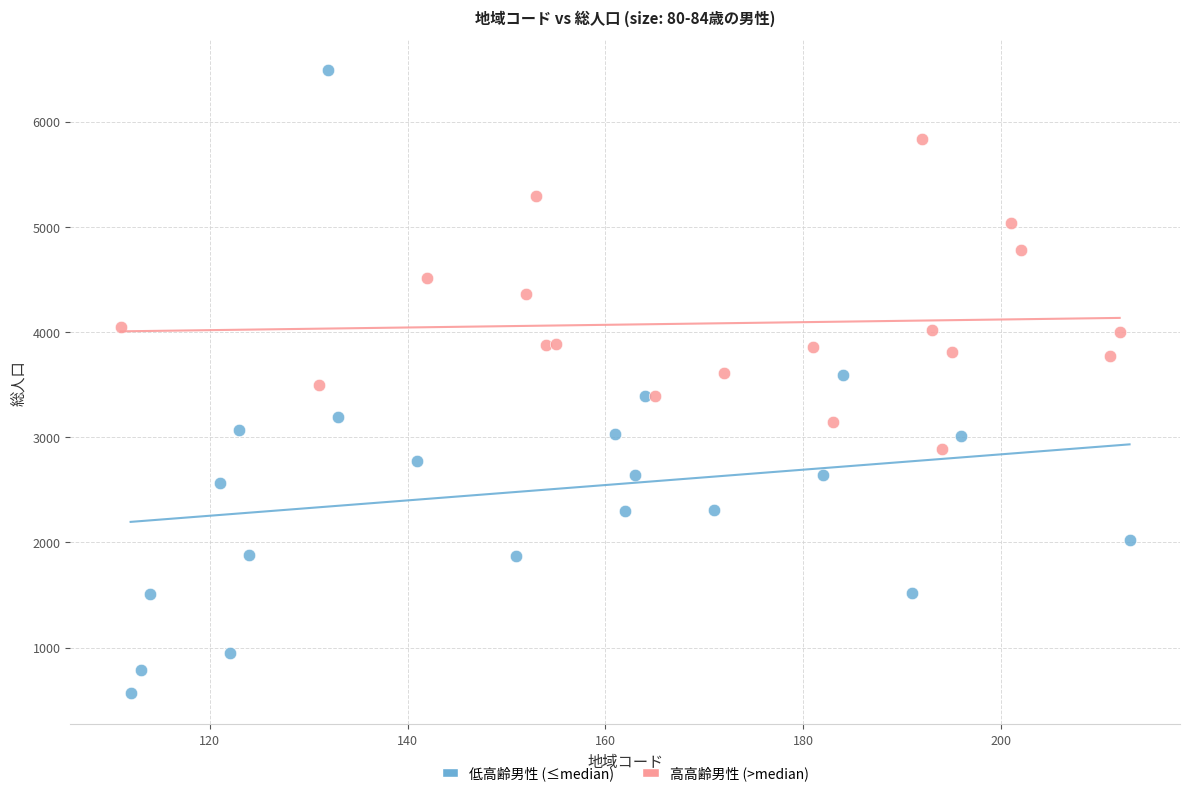

Which series reaches the minimum Y coordinate?

低高齢男性 (≤median)